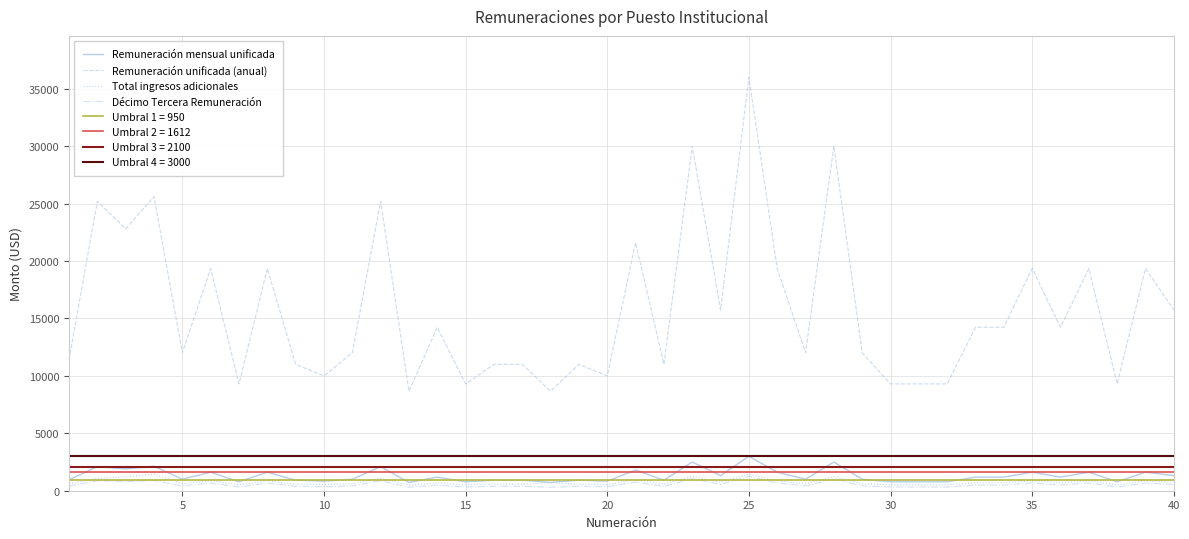

Does the chart display data point markers on the line(s)?

No